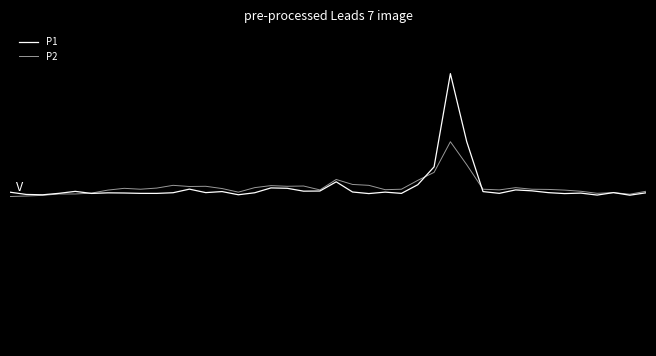

List the series in order of their peak value, highest first.

P1, P2